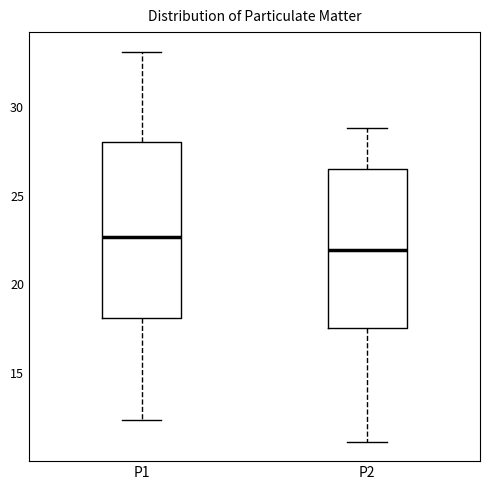

Reading left to right, transcribe this box plot: for each box, give where its median line is, the range the box spans, and where its two whiskers end, as read against the y-axis. The values are not printed on the chart, so give them approximately, as read against the axis.

P1: median 22.5, box 18.0 to 28.0, whiskers 12.5 to 33.0
P2: median 22.0, box 17.5 to 26.5, whiskers 11.0 to 29.0